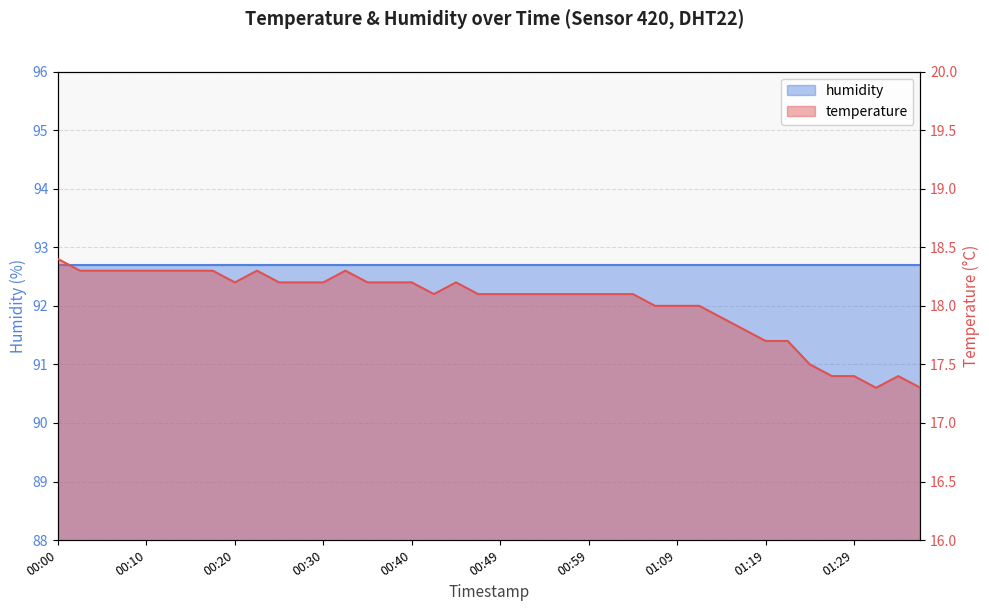

List the labels in order of value, smallest first.

01:31, 01:36, 01:26, 01:29, 01:34, 01:24, 01:19, 01:21, 01:17, 01:14, 01:07, 01:09, 01:12, 00:42, 00:47, 00:49, 00:52, 00:54, 00:57, 00:59, 01:02, 01:04, 00:20, 00:25, 00:27, 00:30, 00:35, 00:37, 00:40, 00:45, 00:03, 00:05, 00:08, 00:10, 00:13, 00:15, 00:18, 00:23, 00:32, 00:00